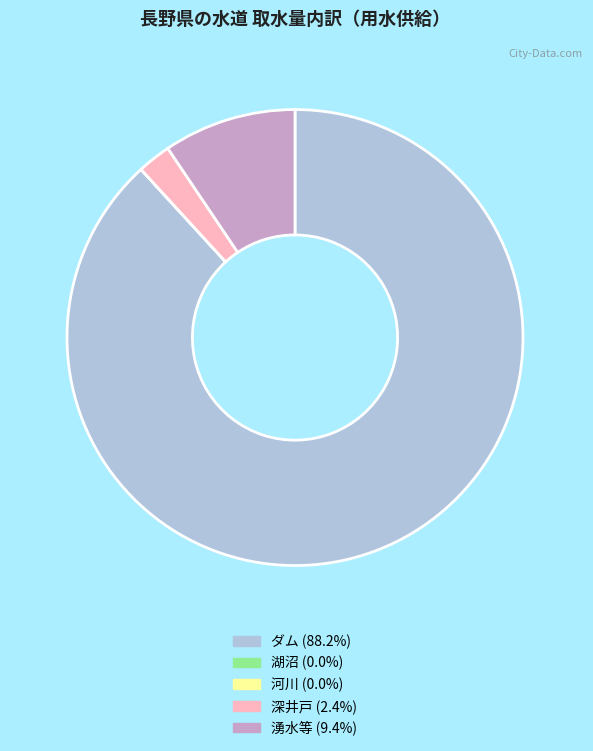

What is the ratio of the value at ダム (88.2%) to the value at 深井戸 (2.4%)?

37.1